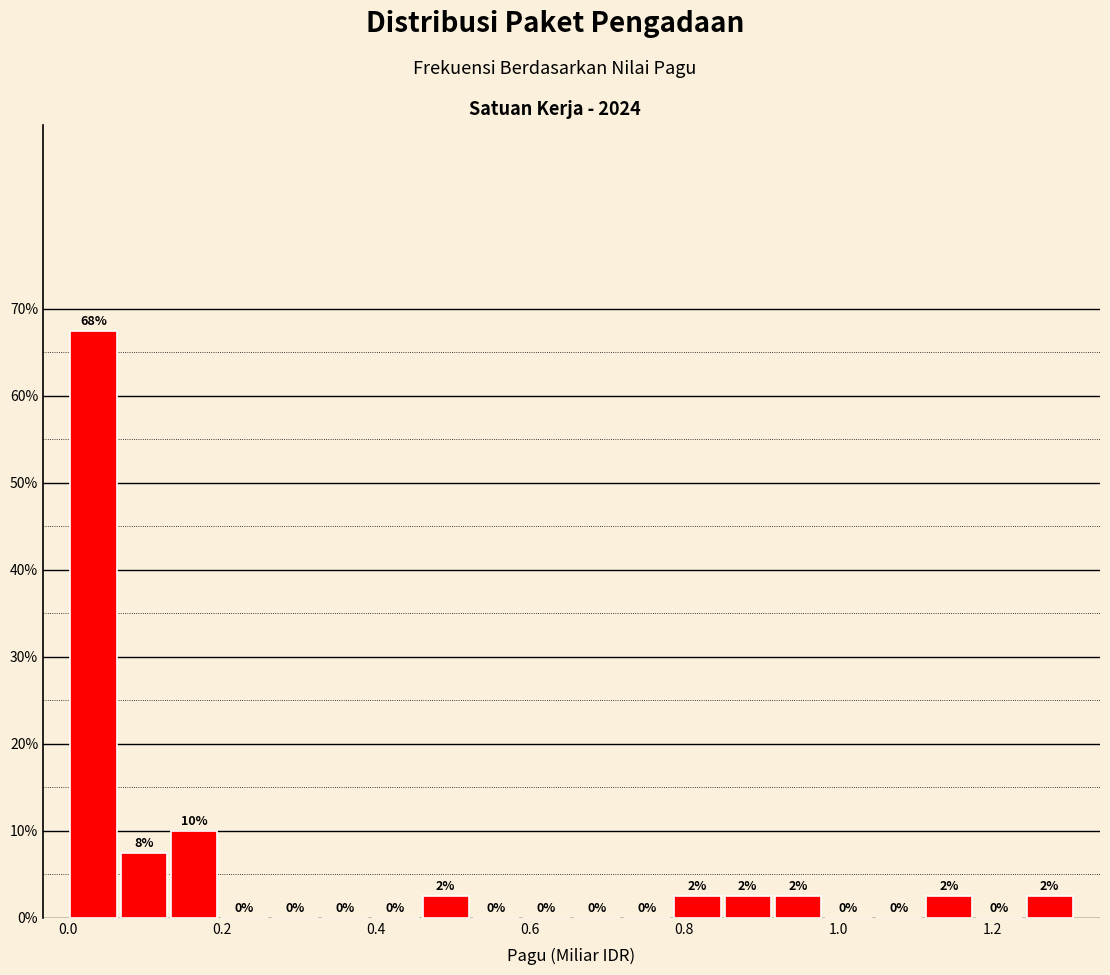

Read against the x-axis, roughly where is the centre of the tallest bar?

0.04